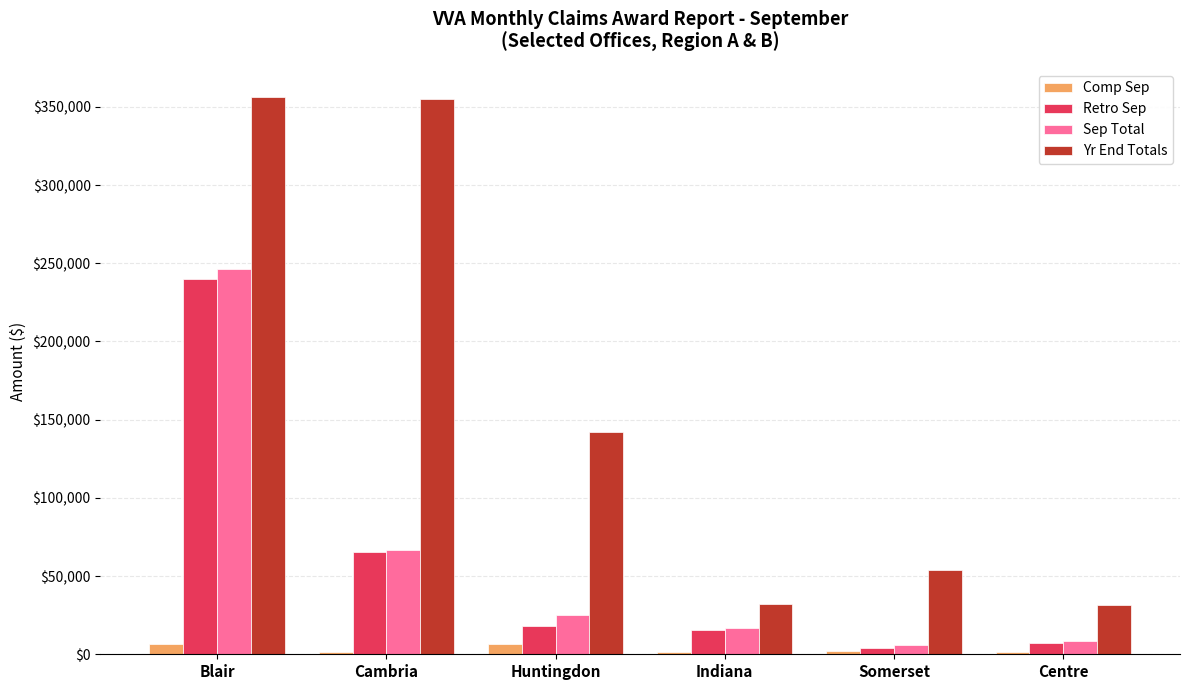

Is the value of Sep Total at Centre greater than the value of Comp Sep at Cambria?

Yes